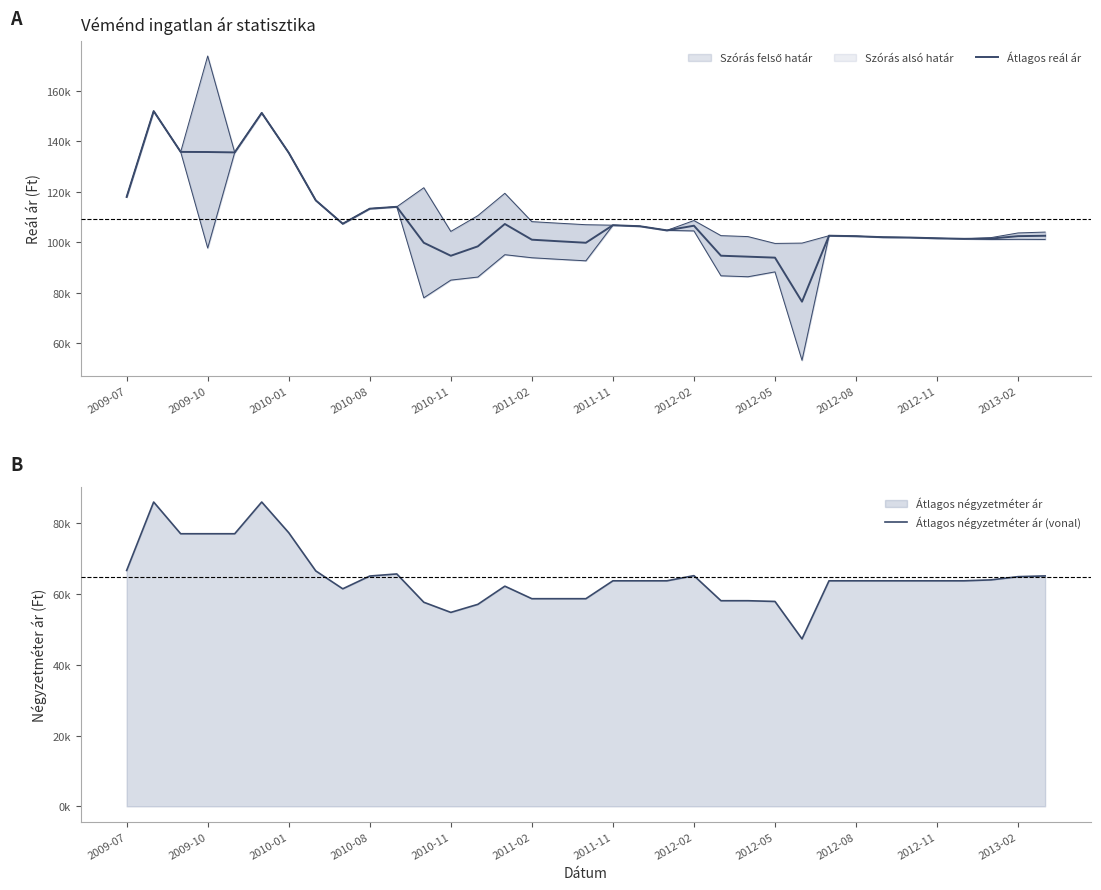

What is the sum of all Átlagos reál ár values?

3819288